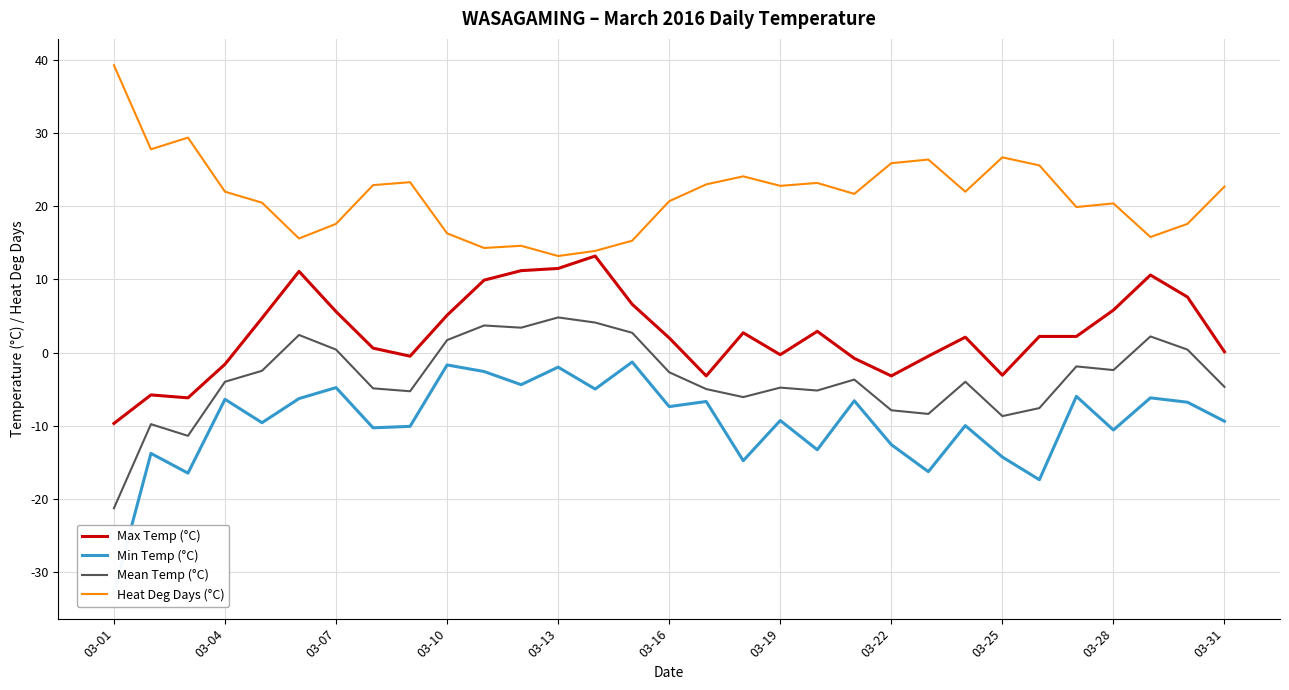

What is the difference between the maximum and minimum values in the Min Temp (°C) series?

31.5